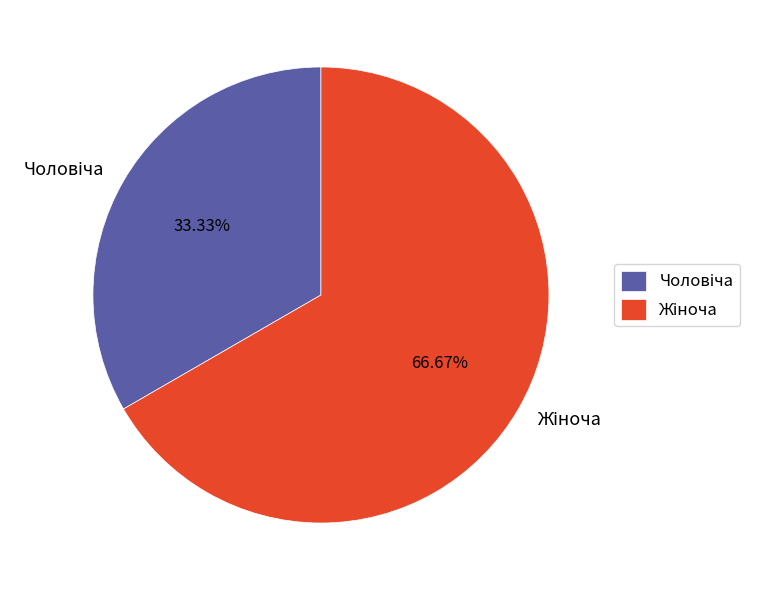

To the nearest percent, what portion does Чоловіча represent?

33%